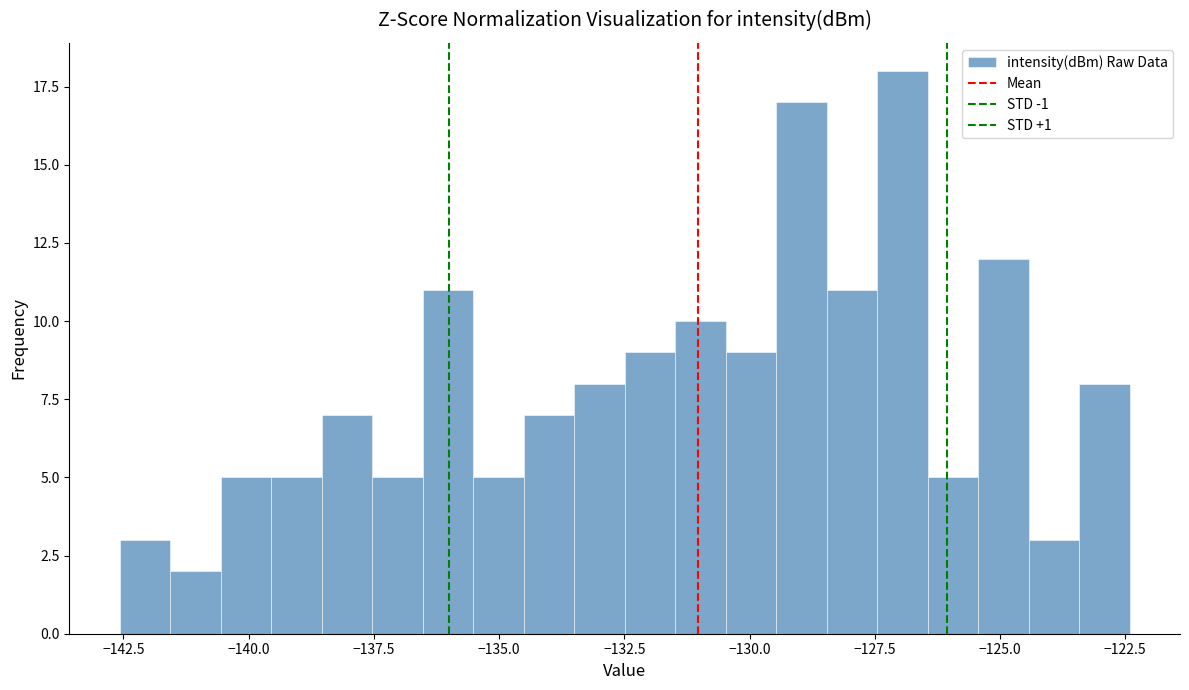

Around what value on the x-axis is the tallest bar? Give the approximate position of its centre, as read against the axis.

-127.0